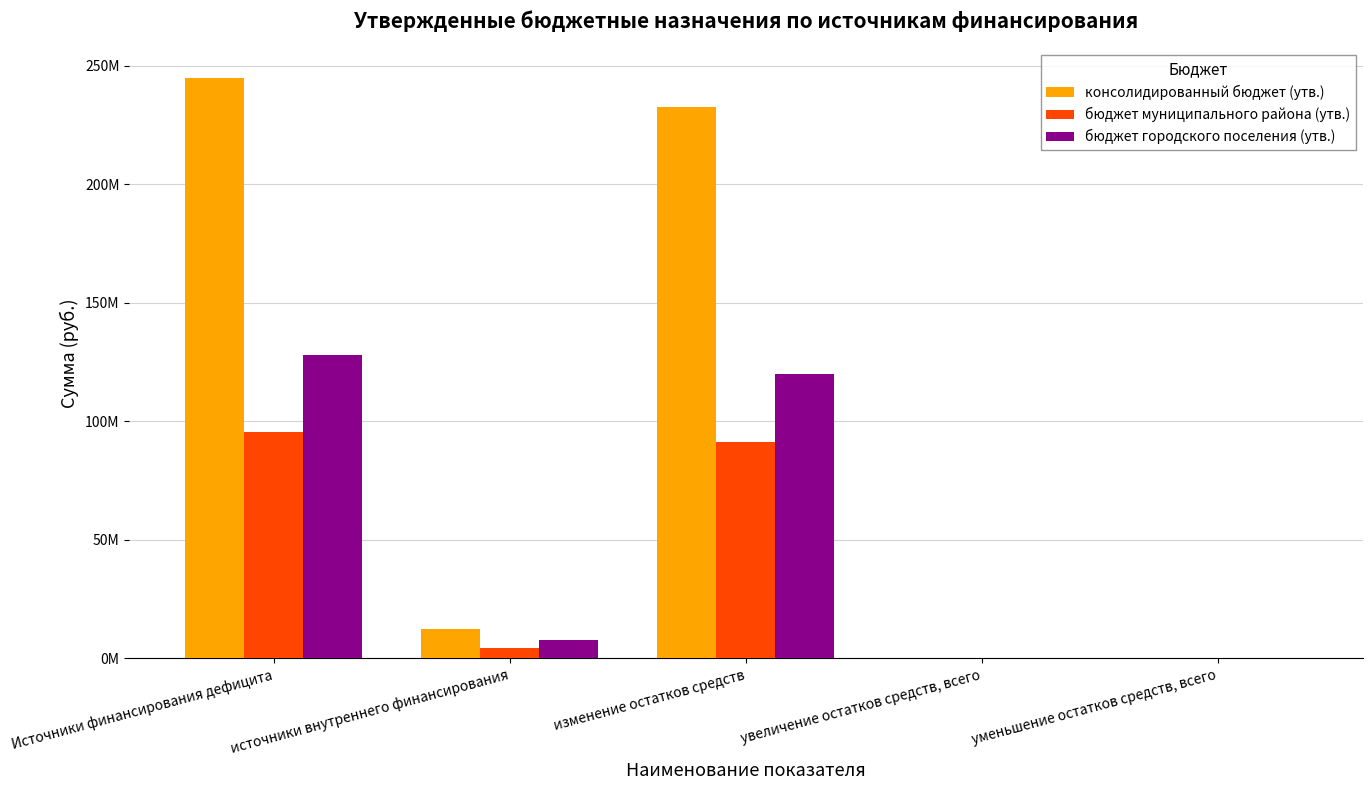

What are all the series names shown in the legend?

консолидированный бюджет (утв.), бюджет муниципального района (утв.), бюджет городского поселения (утв.)